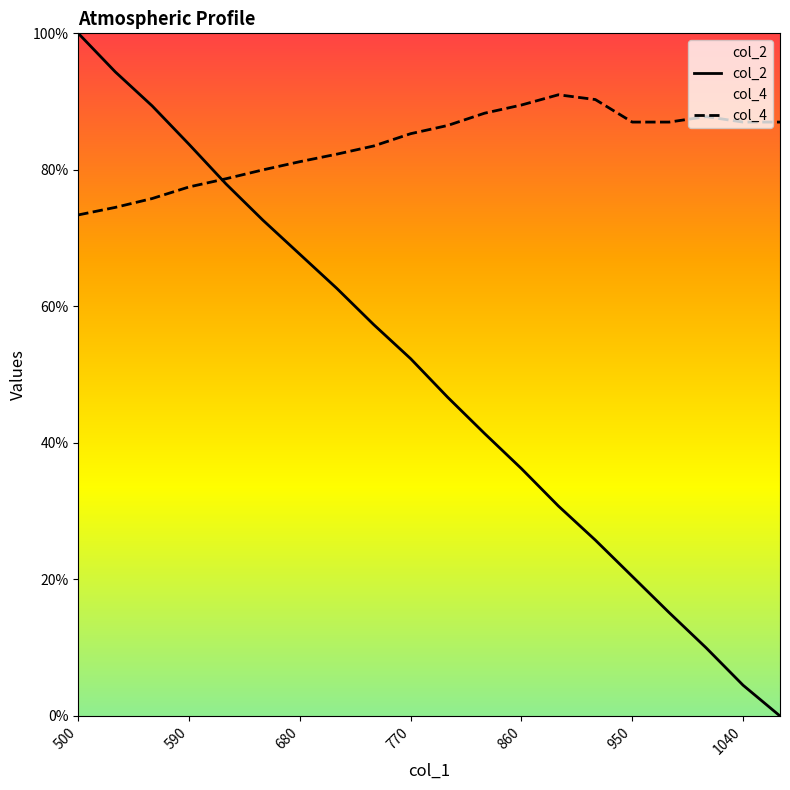

At how many categories does at least one series exceed 87?

8